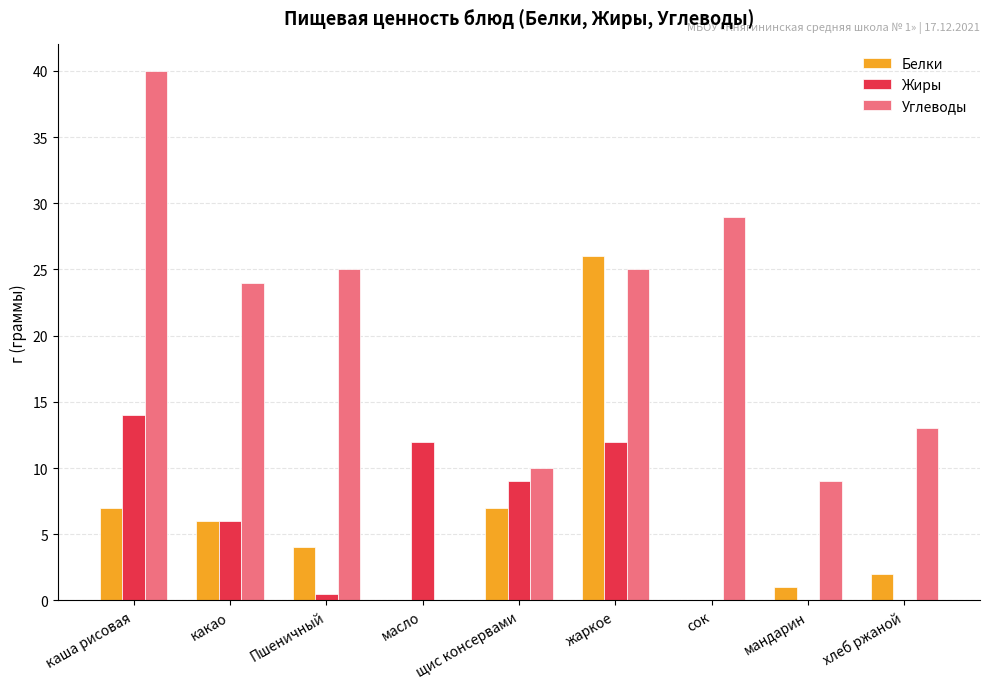

What is the total value across all series at жаркое?

63.0